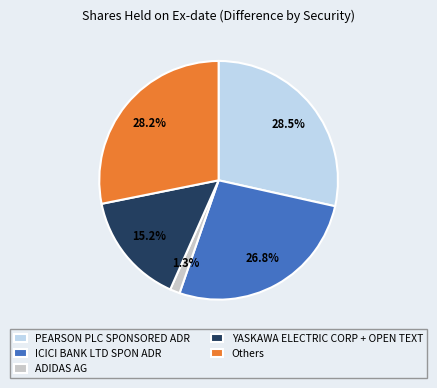

Approximately how many times larger is the value at YASKAWA ELECTRIC CORP + OPEN TEXT compared to PEARSON PLC SPONSORED ADR?

0.5